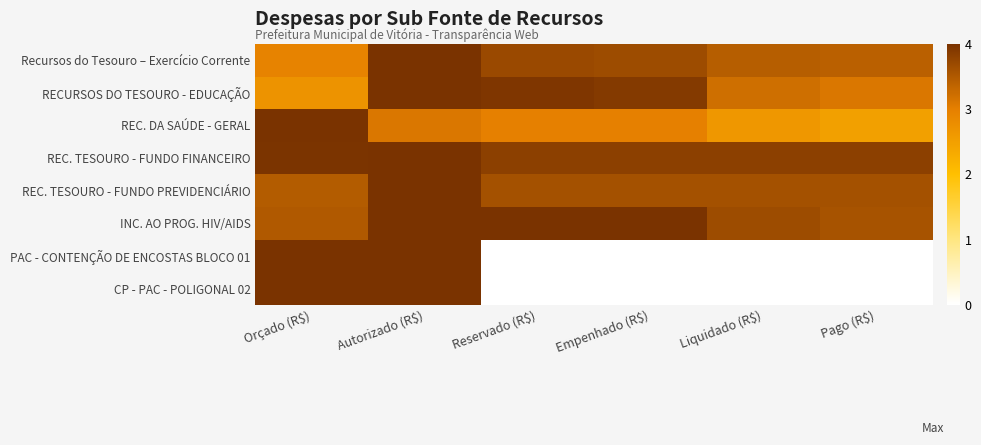

What is the spread (max minus min) of values at Orçado (R$)?

1.3